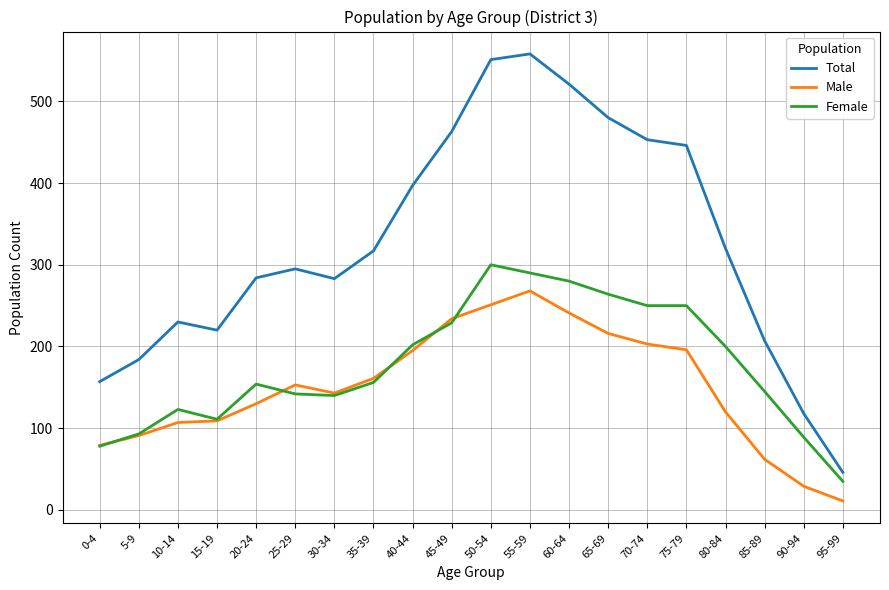

What is the sum of all Total values?

6530